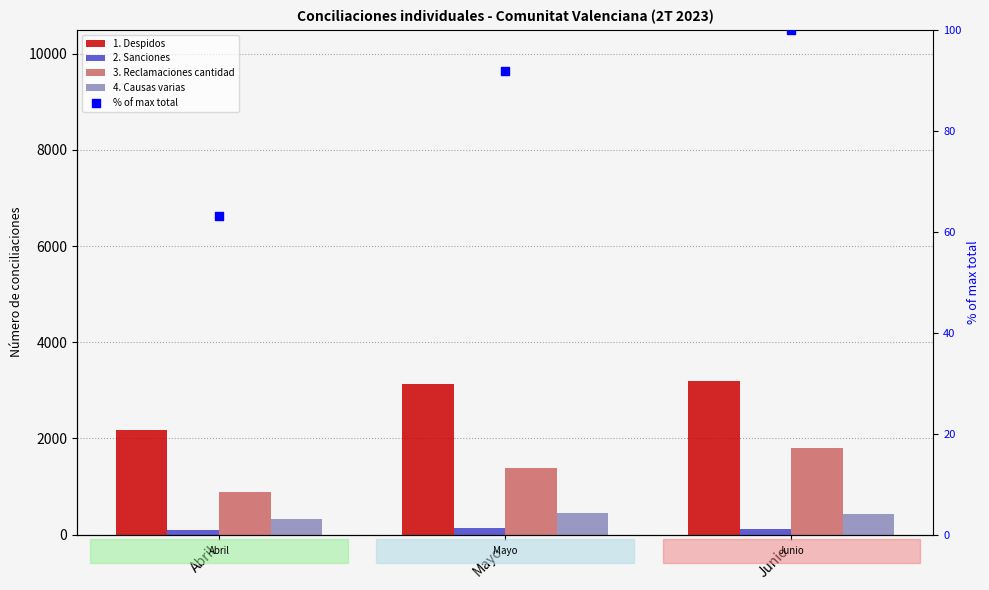

Is the value of % of max total at Junio greater than the value of 3. Reclamaciones cantidad at Mayo?

No